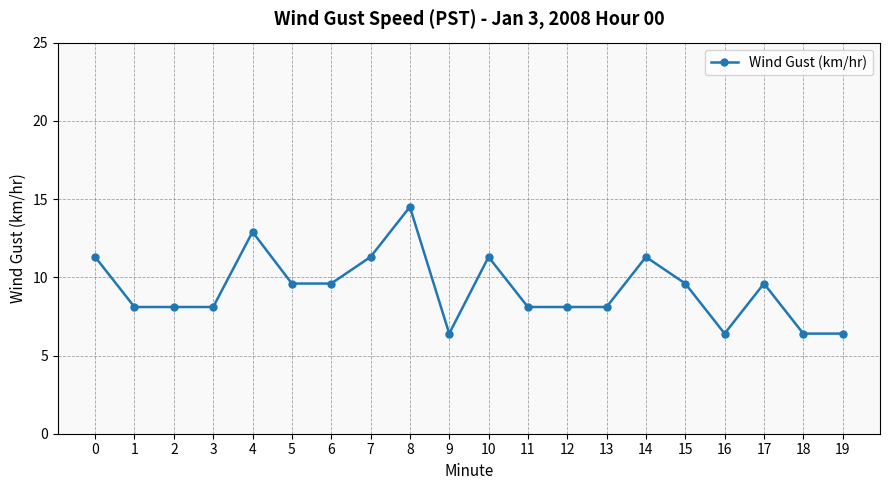

Is it true that the value at 6 is 5.3?

False